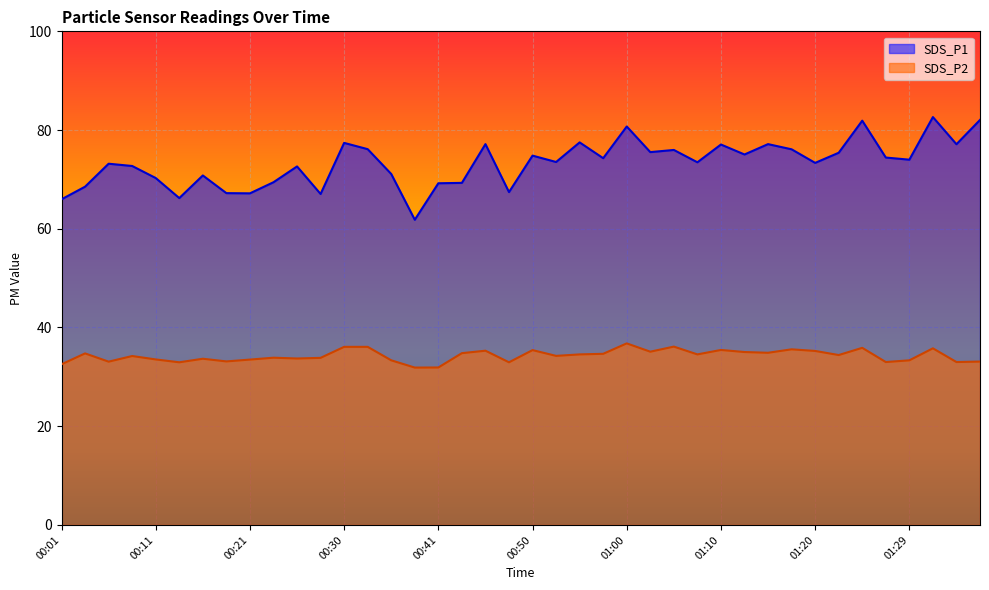

Reading right to left, transcribe all the data shown in this chart.

SDS_P1: 01:37=82.0	01:34=77.1	01:32=82.6	01:29=74.0	01:27=74.4	01:25=81.9	01:22=75.4	01:20=73.3	01:17=76.1	01:15=77.2	01:12=75.0	01:10=77.1	01:07=73.5	01:05=76.0	01:02=75.5	01:00=80.7	00:58=74.3	00:55=77.5	00:53=73.5	00:50=74.8	00:48=67.4	00:45=77.2	00:43=69.3	00:41=69.2	00:38=61.8	00:35=71.1	00:33=76.1	00:30=77.4	00:28=67.0	00:26=72.6	00:23=69.4	00:21=67.2	00:18=67.2	00:16=70.8	00:13=66.2	00:11=70.3	00:09=72.7	00:06=73.2	00:04=68.5	00:01=66.0
SDS_P2: 01:37=33.1	01:34=33.0	01:32=35.8	01:29=33.4	01:27=33.0	01:25=35.9	01:22=34.4	01:20=35.2	01:17=35.6	01:15=34.9	01:12=35.0	01:10=35.5	01:07=34.5	01:05=36.1	01:02=35.1	01:00=36.8	00:58=34.7	00:55=34.5	00:53=34.2	00:50=35.4	00:48=33.0	00:45=35.3	00:43=34.8	00:41=31.9	00:38=31.9	00:35=33.4	00:33=36.1	00:30=36.1	00:28=33.9	00:26=33.7	00:23=33.9	00:21=33.5	00:18=33.1	00:16=33.7	00:13=33.0	00:11=33.5	00:09=34.2	00:06=33.1	00:04=34.8	00:01=32.5